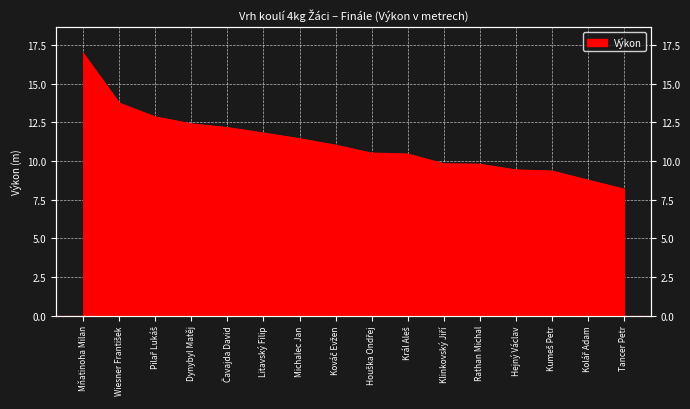

True or false: there are more than 1 points higher than both neighbors.

False